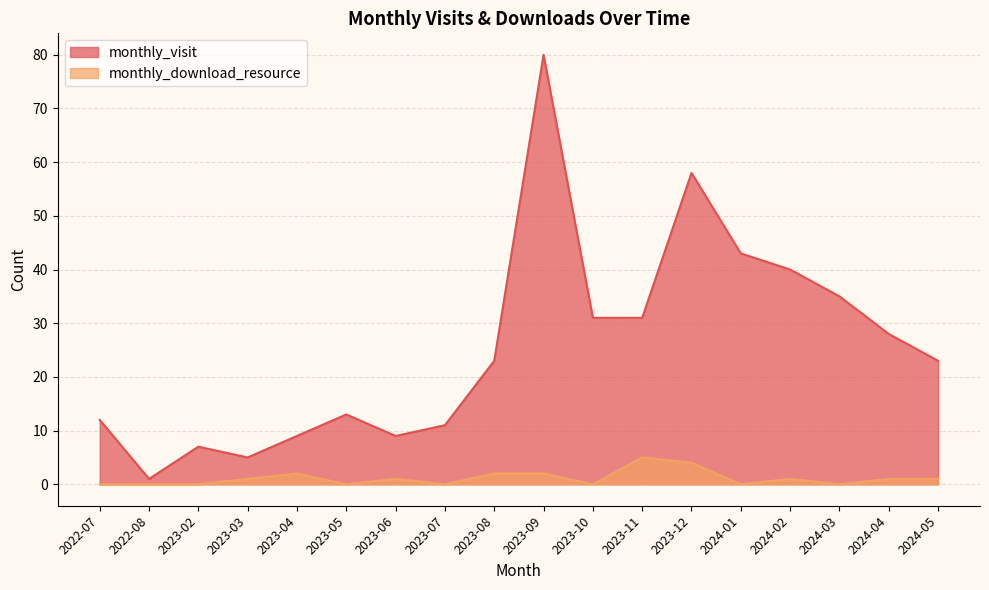

What is the difference between the highest and lowest values at 2024-01?

43